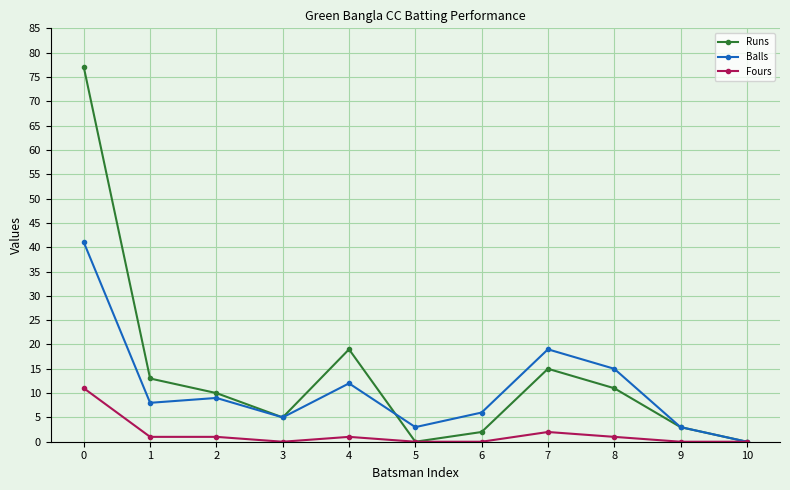

Reading left to right, transcribe all the data shown in this chart.

Runs: 77	13	10	5	19	0	2	15	11	3	0
Balls: 41	8	9	5	12	3	6	19	15	3	0
Fours: 11	1	1	0	1	0	0	2	1	0	0